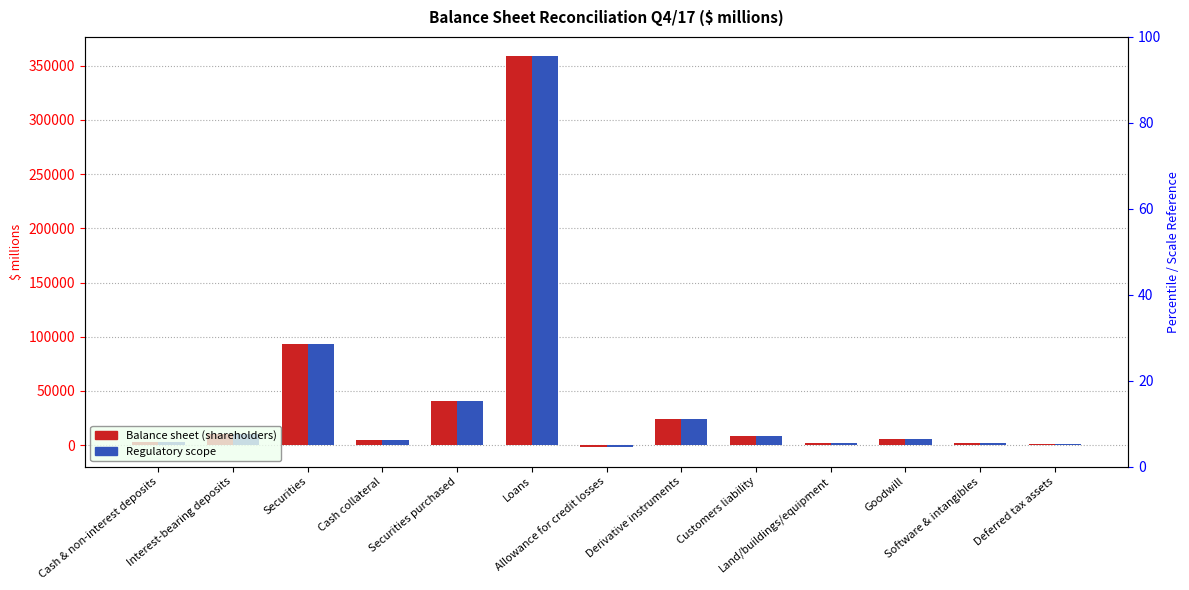

List the labels in order of Balance sheet (shareholders) value, largest first.

Loans, Securities, Securities purchased, Derivative instruments, Interest-bearing deposits, Customers liability, Goodwill, Cash collateral, Cash & non-interest deposits, Software & intangibles, Land/buildings/equipment, Deferred tax assets, Allowance for credit losses